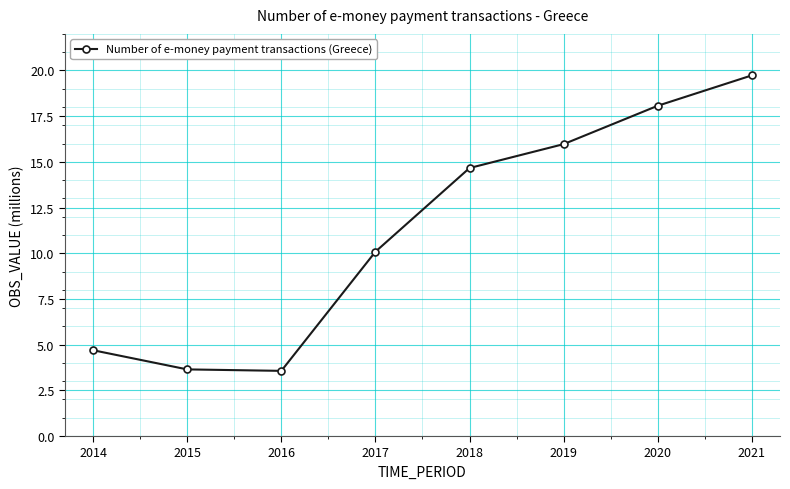

Reading right to left, transcribe all the data shown in this chart.

19.7	18.1	16.0	14.7	10.1	3.6	3.6	4.7